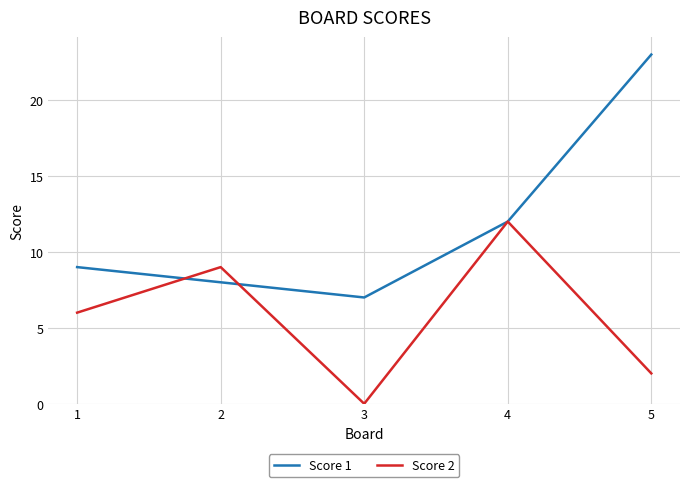

Between which two adjacent categories do Score 2 and Score 1 first intersect?

1 and 2